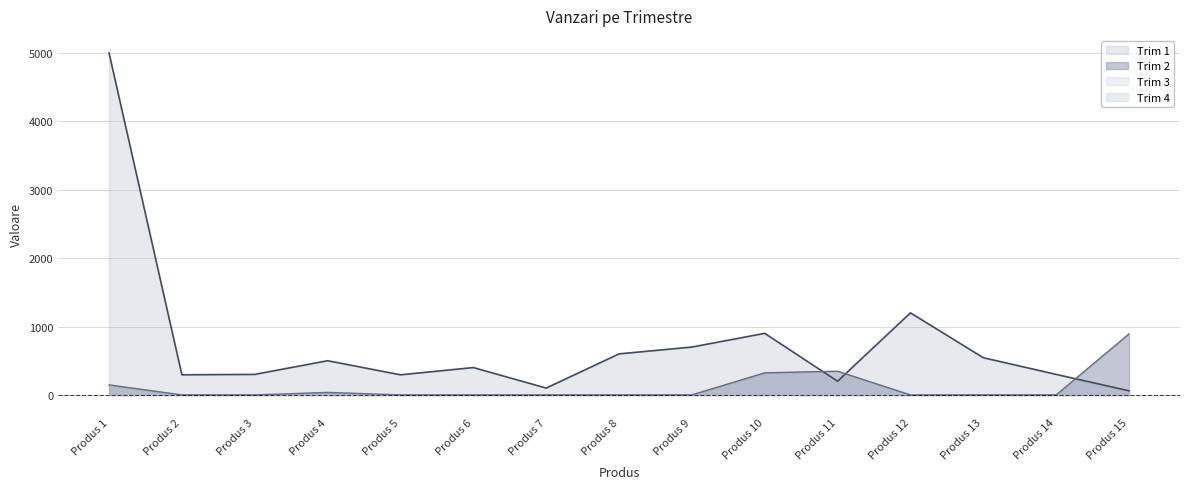

Rank the series by their maximum value, from lowest to highest.

Trim 2, Trim 1